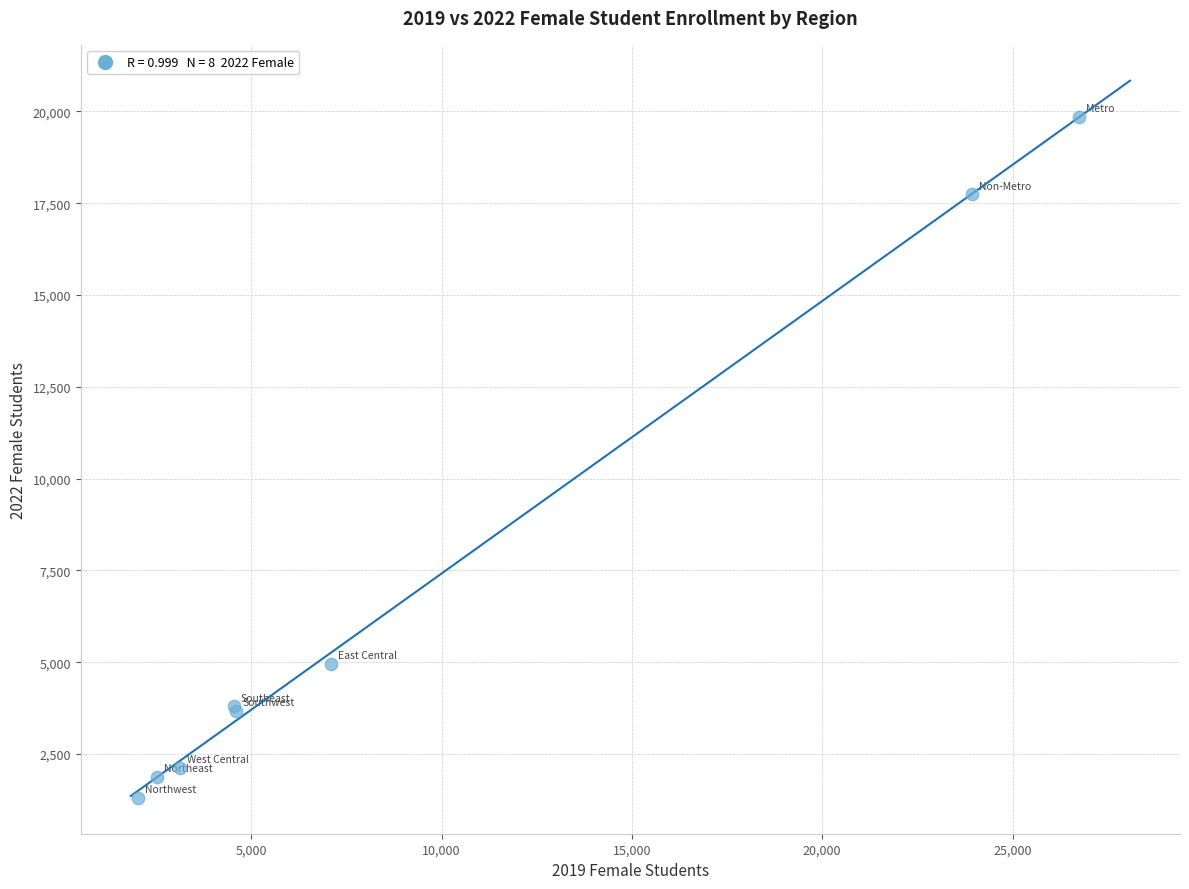

What Y value in the scatter plot is closest to 10579?

4954